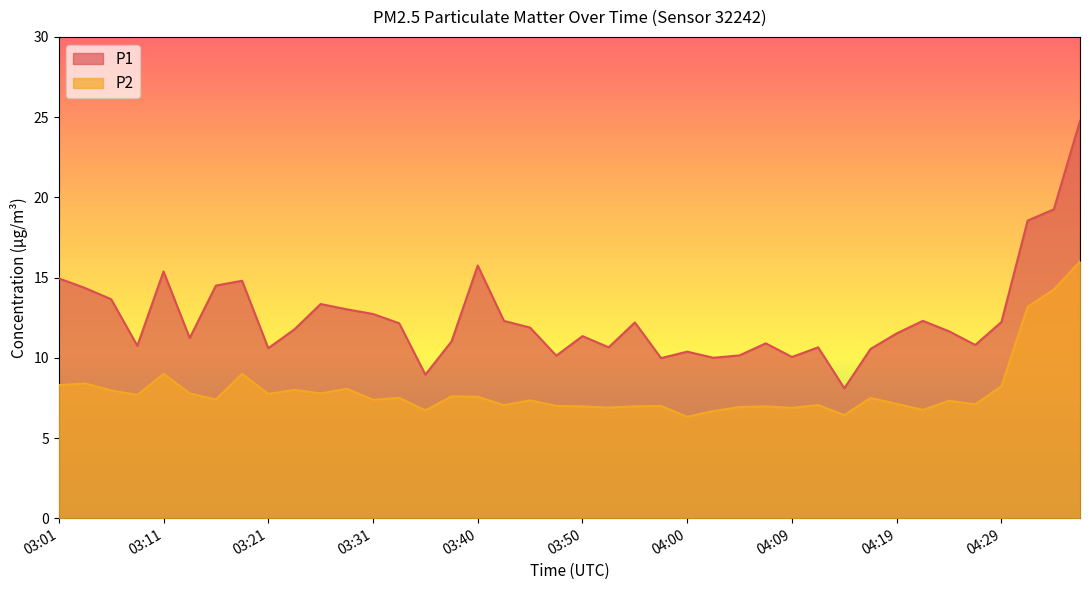

Rank the series by their maximum value, from highest to lowest.

P1, P2